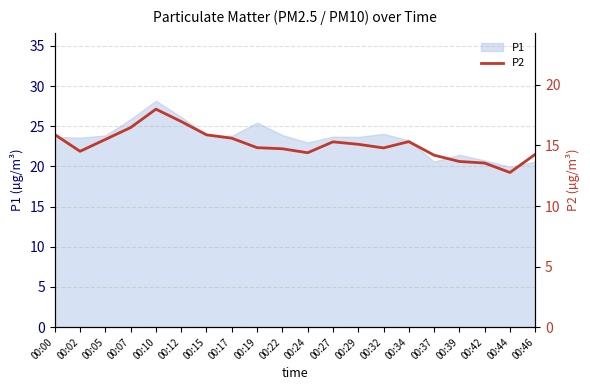

What is the difference between the maximum and minimum values?

5.2